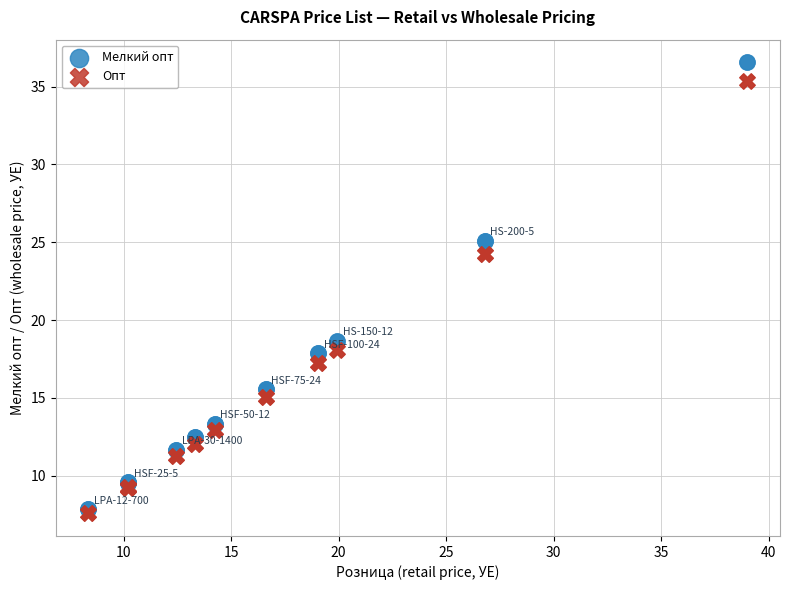

Which series has the largest Y range (max minus min)?

Мелкий опт